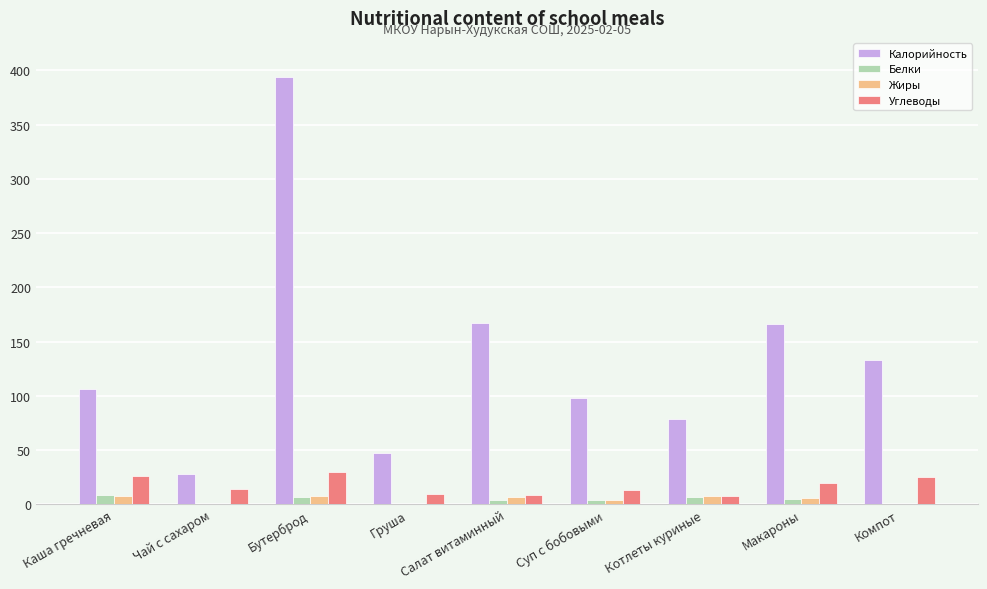

What is the sum of all Калорийность values?

1218.0